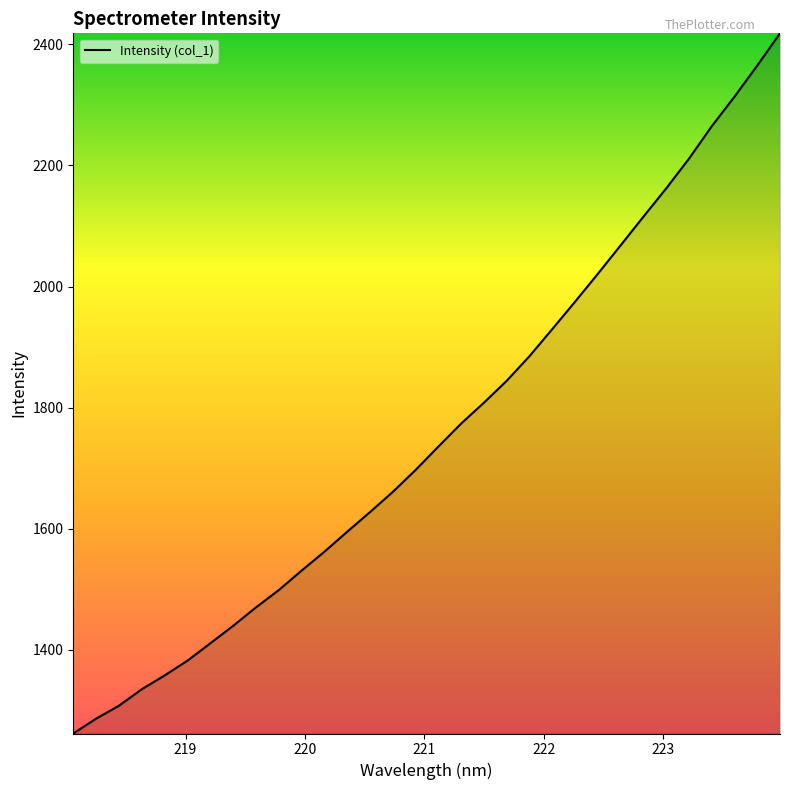

What is the difference between the maximum and minimum values?

1156.7